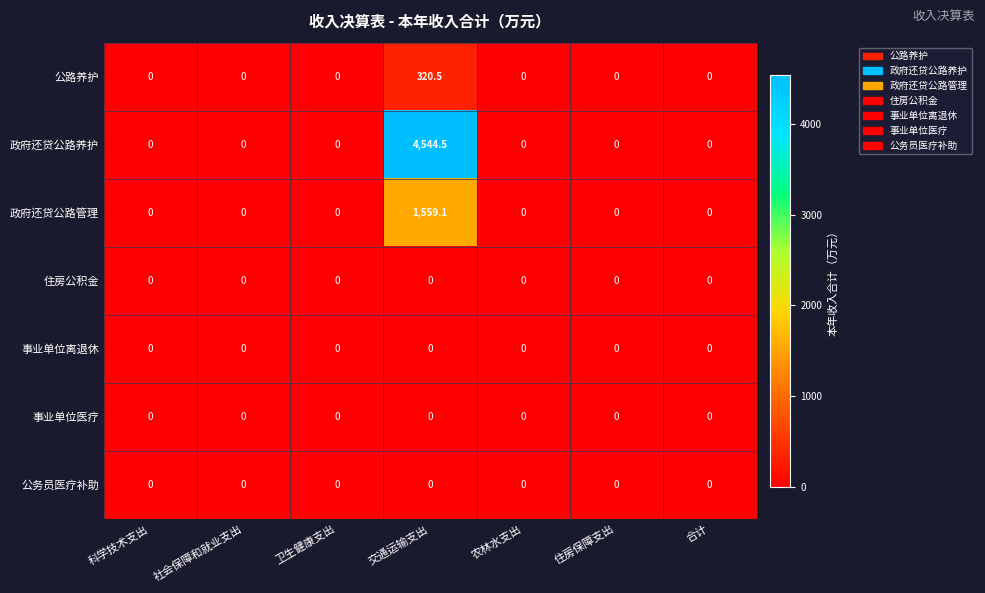

What is the difference between the highest and lowest values at 交通运输支出?

4544.5